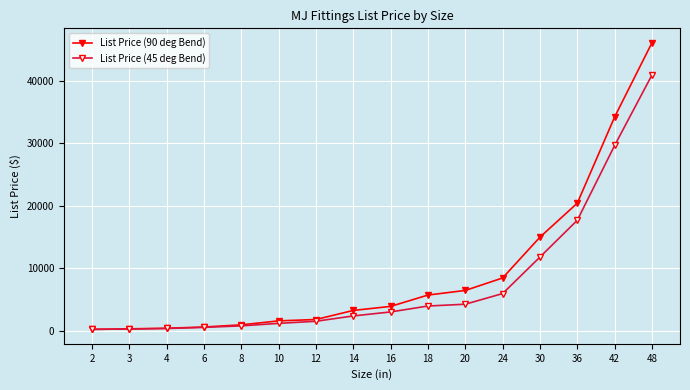

How many lines are shown in the chart?

2